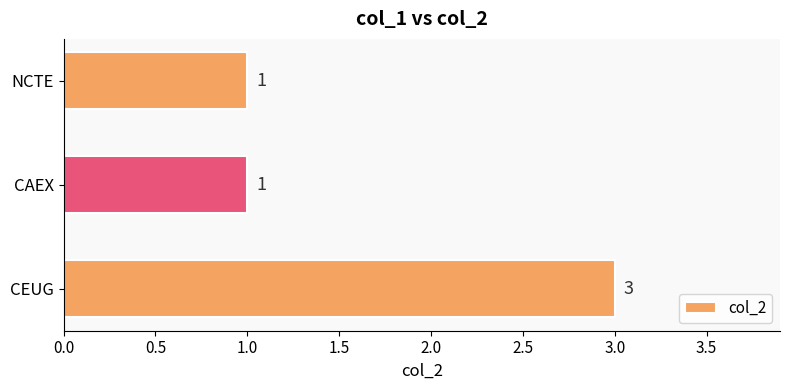

The value at CEUG is 2. True or false?

False